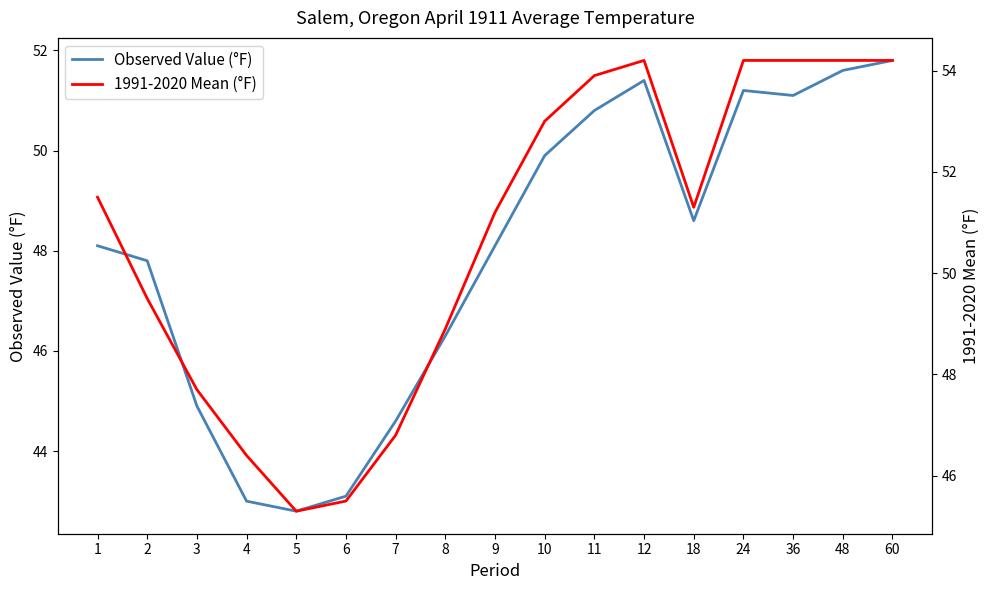

Which series changed the most between 1 and 6?

1991-2020 Mean (°F)